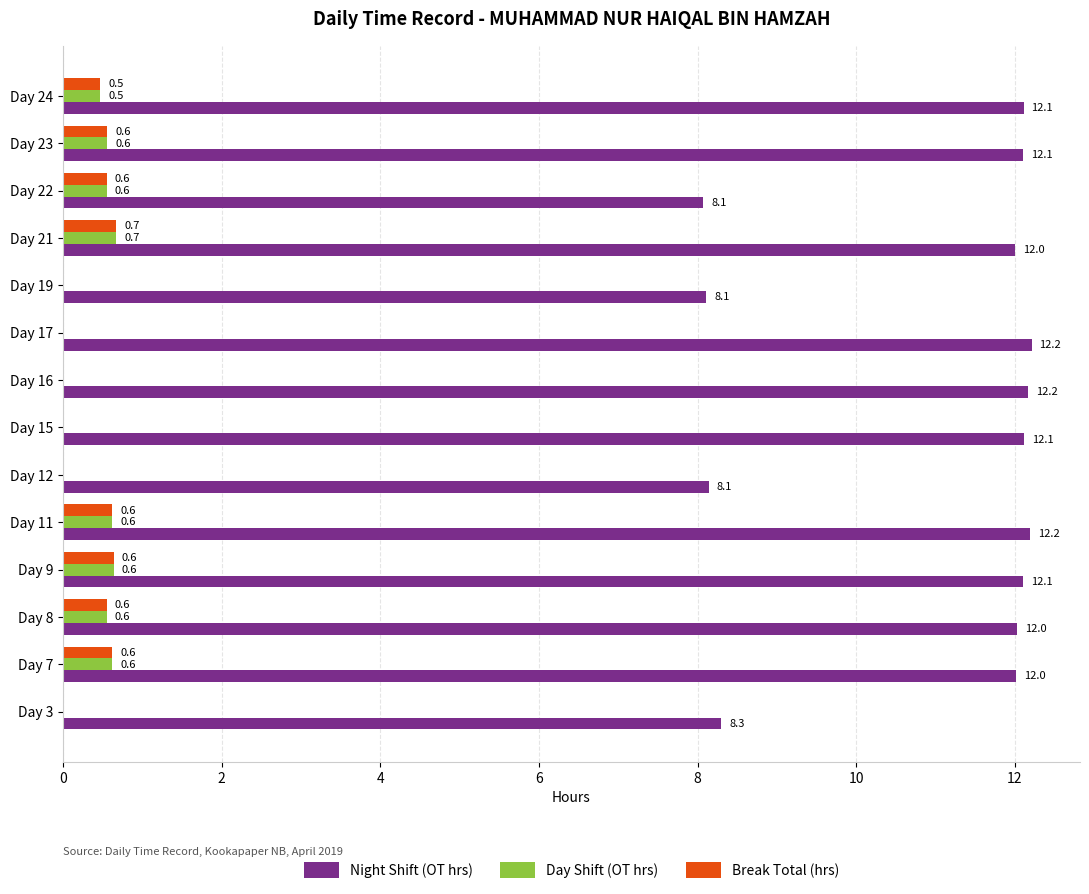

What is the highest value of the Break Total (hrs) series?

0.7